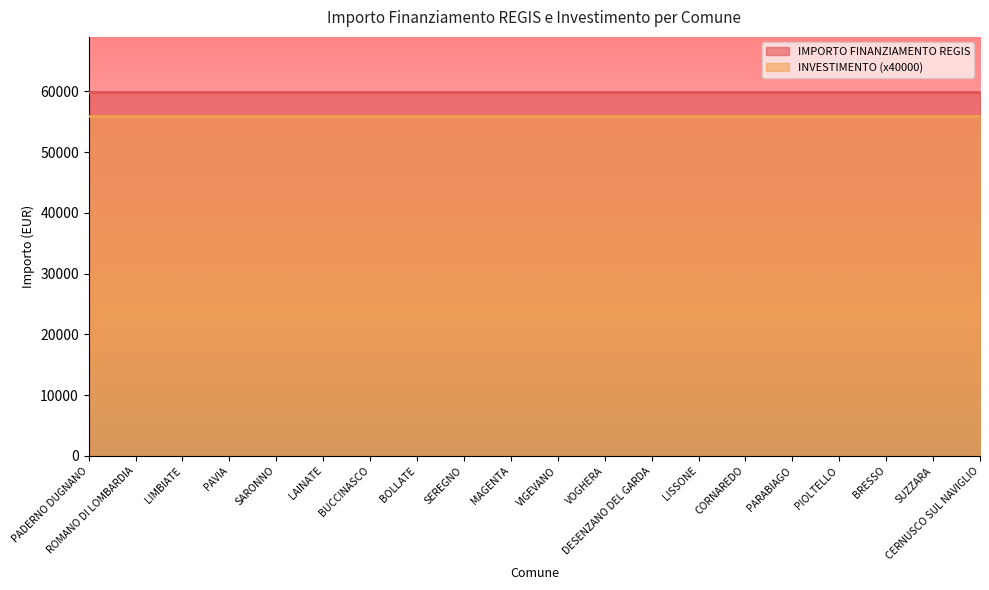

What is the lowest value of the INVESTIMENTO (x40000) series?

56000